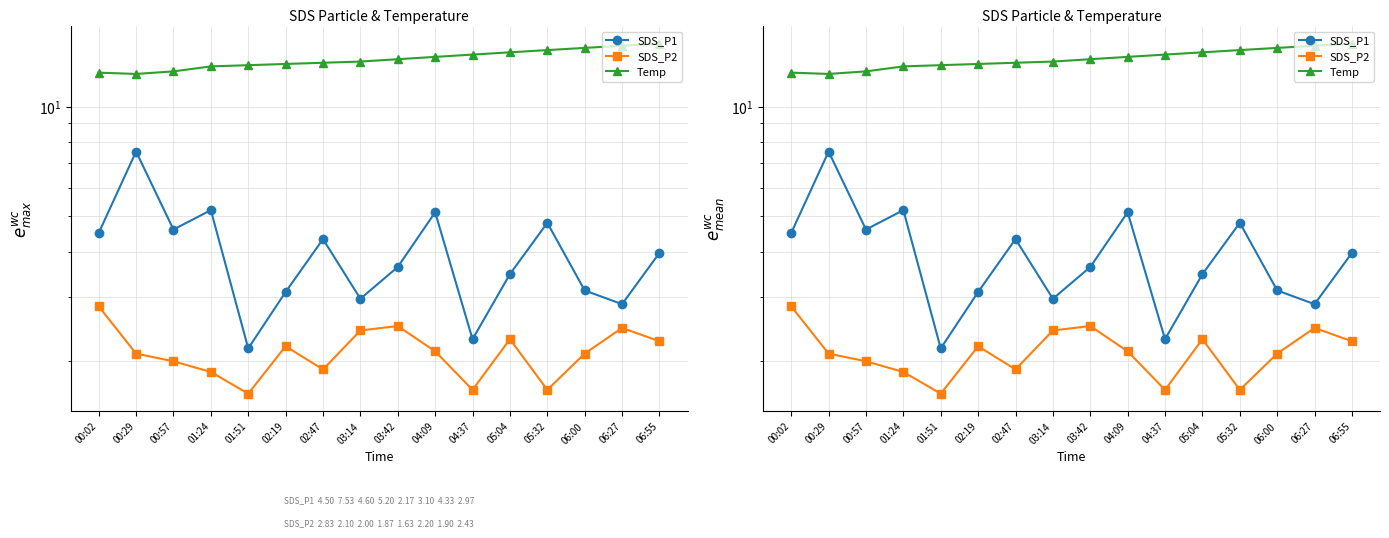

How many values in the SDS_P2 series exceed 2?

10